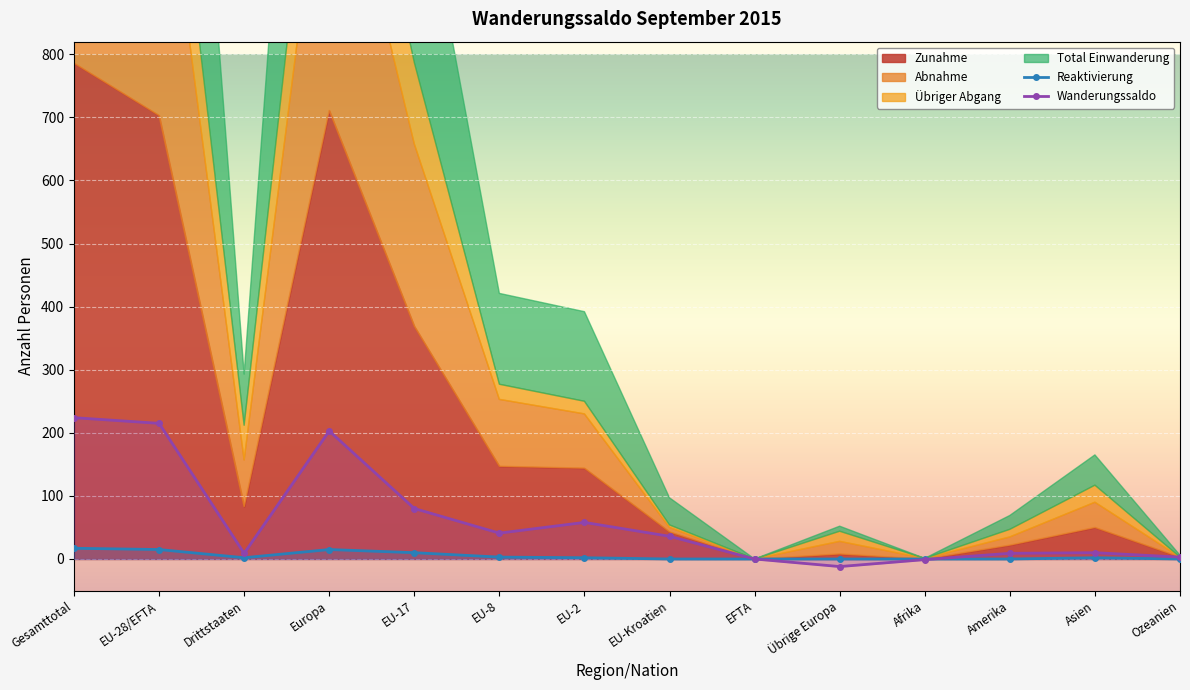

What is the highest value of the Wanderungssaldo series?

224